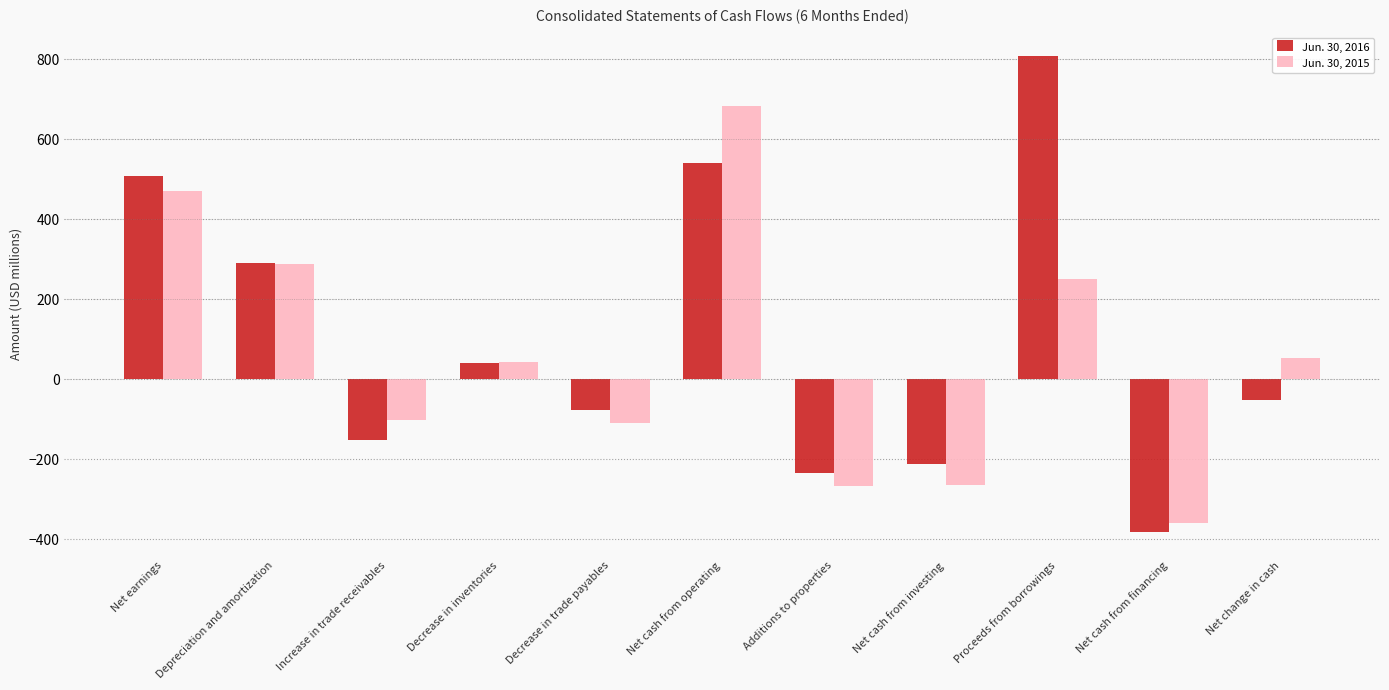

Read the Jun. 30, 2015 value at Additions to properties.

-266